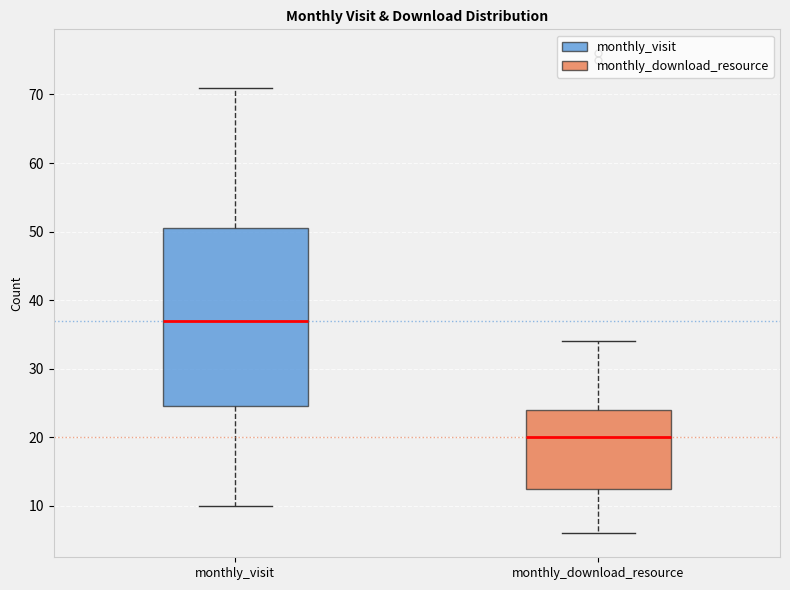

Reading left to right, read every box against the y-axis: the position of its median line, the range the box covers, and the ends of its whiskers. The values are not printed on the chart, so give them approximately, as read against the axis.

monthly_visit: median 37, box 25 to 51, whiskers 10 to 71
monthly_download_resource: median 20, box 13 to 24, whiskers 6 to 34